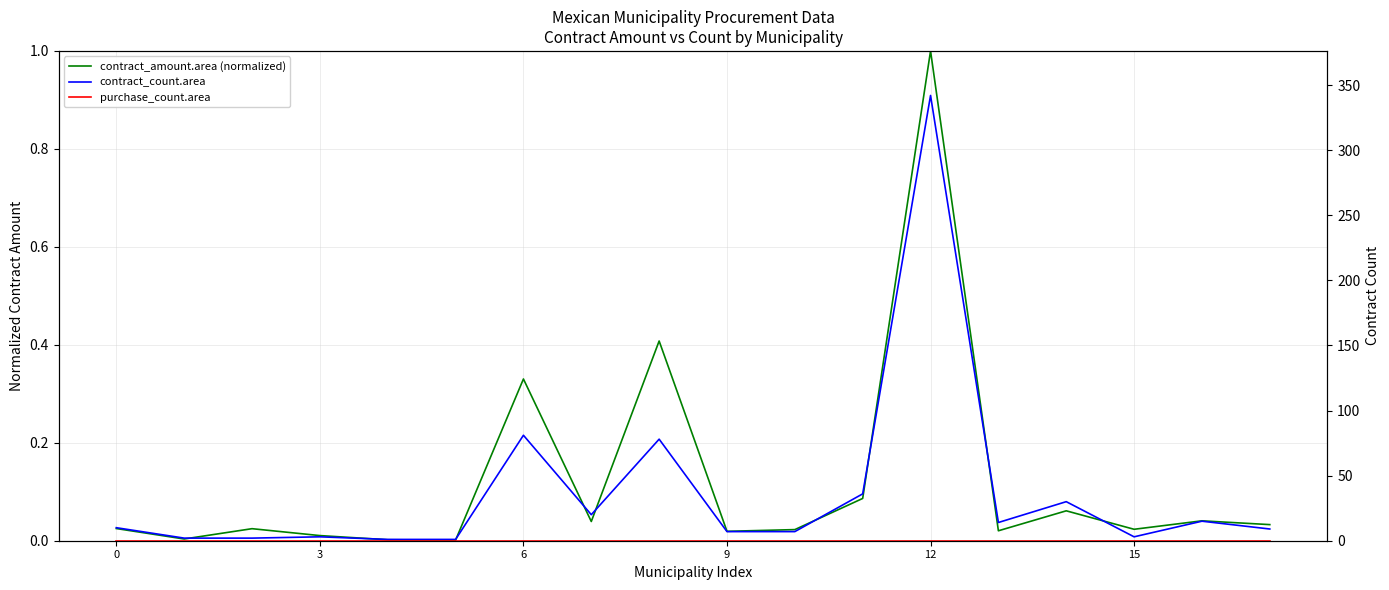

What is the sum of the contract_amount.area (normalized) values at 16 and 0?

0.1